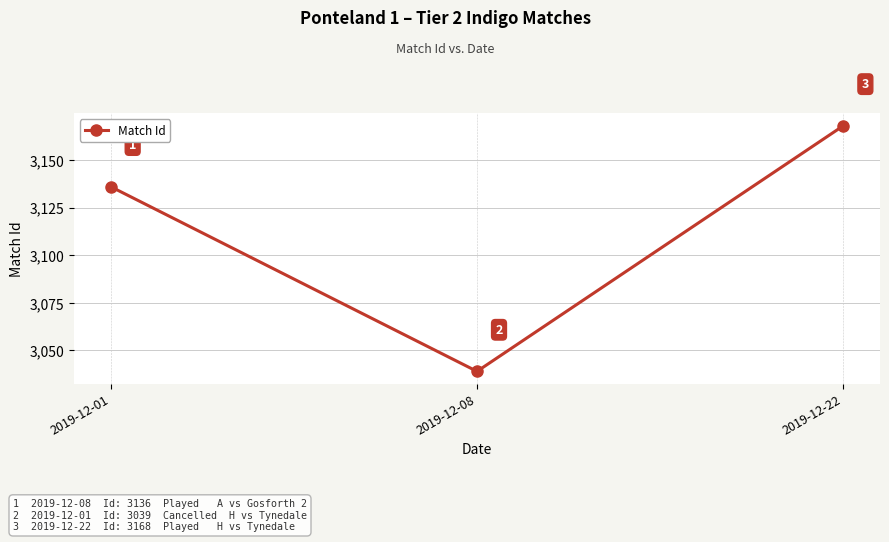

Between 2019-12-22 and 2019-12-08, which is larger?

2019-12-22